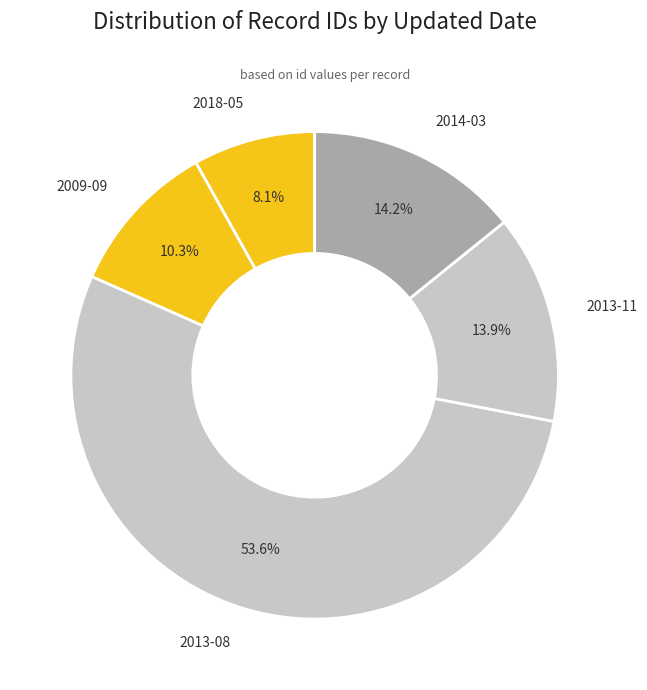

What is the smallest slice in the pie chart?

2018-05